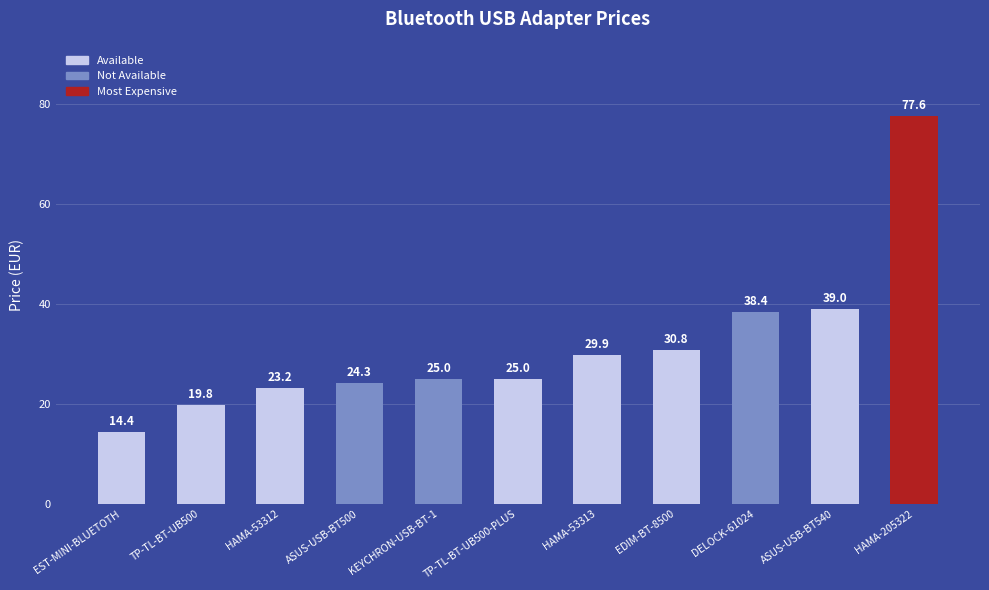

Is it true that the value at HAMA-205322 is 77.6?

True